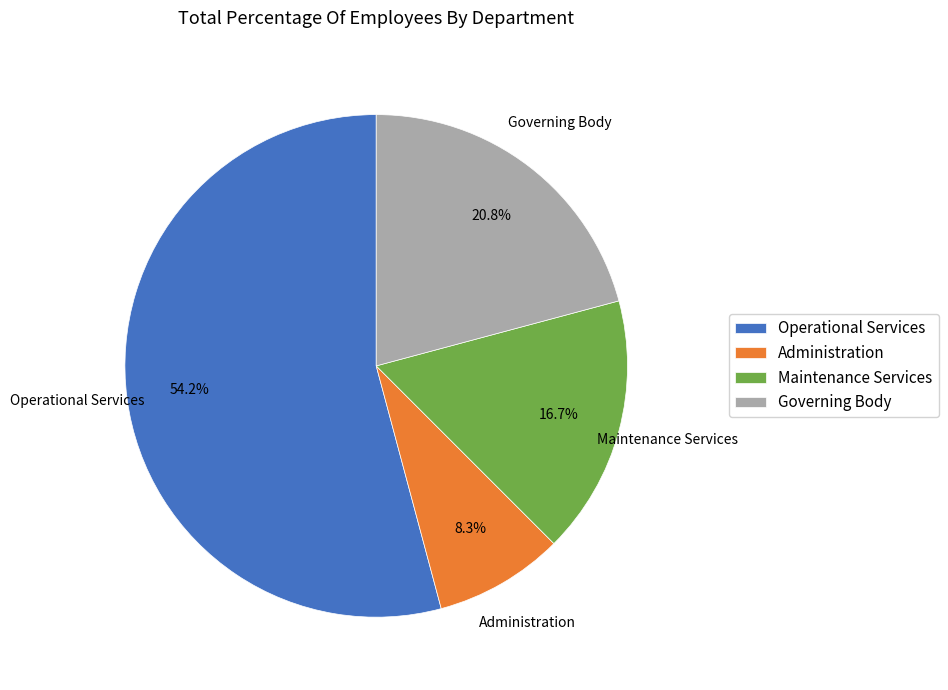

Is it true that Maintenance Services is 31% of the pie?

False